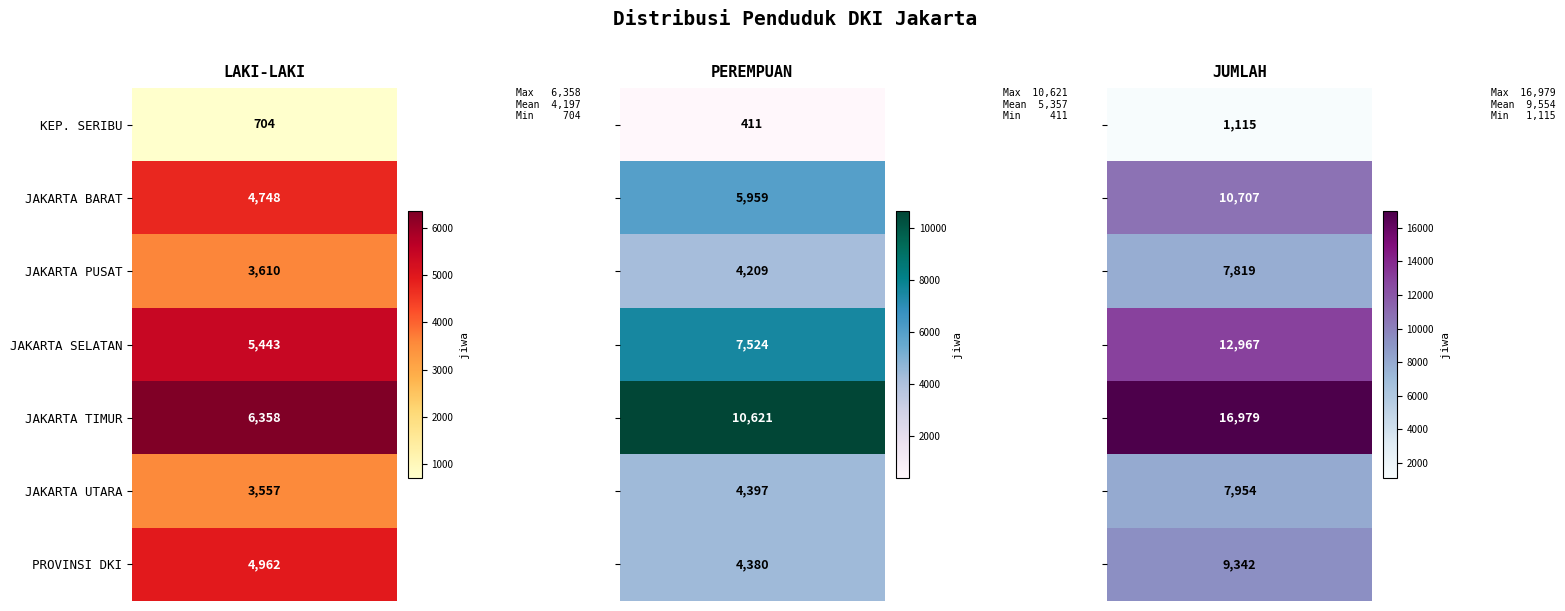

Reading left to right, transcribe all the data shown in this chart.

KABUPATEN ADMINISTRASI KEPULAUAN SERIBU: 0=704	1=411	2=1115
KOTA ADMINISTRASI JAKARTA BARAT: 0=4748	1=5959	2=10707
KOTA ADMINISTRASI JAKARTA PUSAT: 0=3610	1=4209	2=7819
KOTA ADMINISTRASI JAKARTA SELATAN: 0=5443	1=7524	2=12967
KOTA ADMINISTRASI JAKARTA TIMUR: 0=6358	1=10621	2=16979
KOTA ADMINISTRASI JAKARTA UTARA: 0=3557	1=4397	2=7954
PROVINSI DKI JAKARTA: 0=4962	1=4380	2=9342